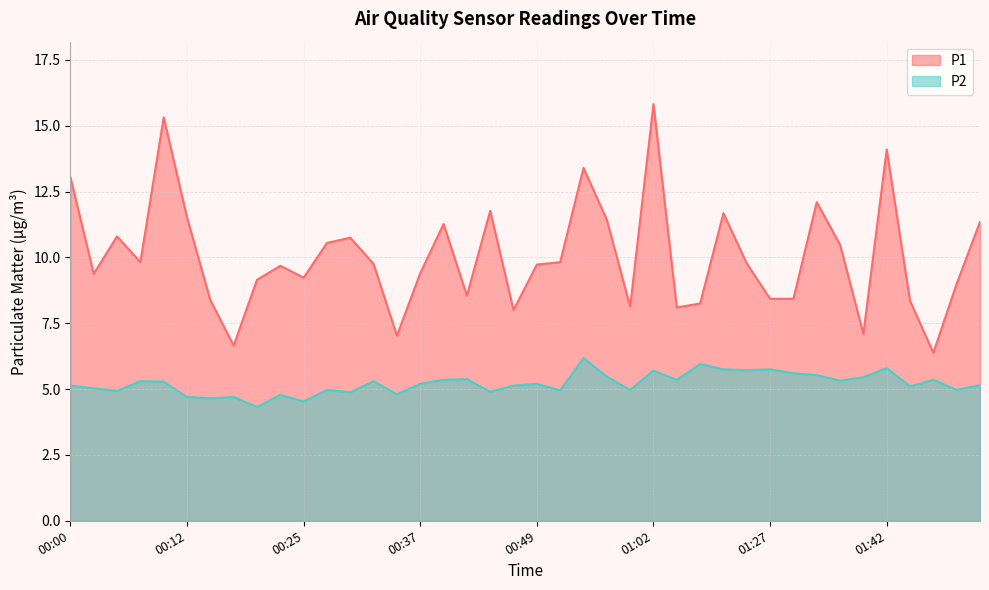

What is the average value of the P2 series?

5.2